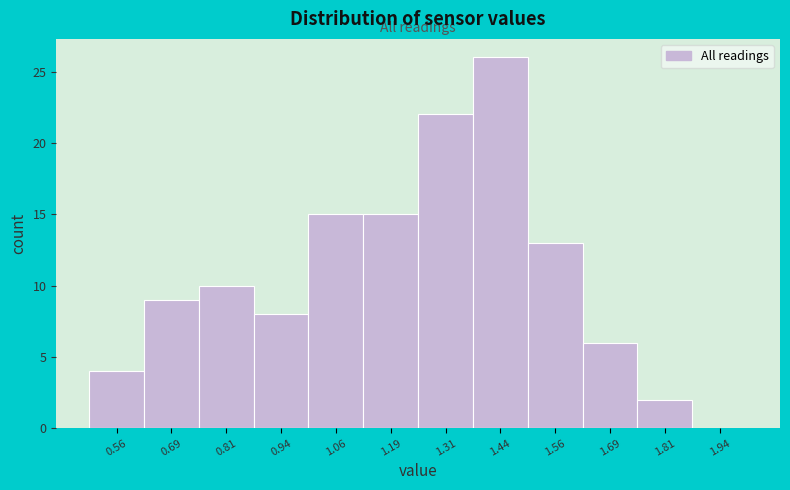

Reading left to right, list every bar in this chart as the range it spans on the x-axis followed by its height. Neither the bar edges nor the heights are printed on the chart, so give them approximately, as read against the axes.

0.500 to 0.625: 4
0.625 to 0.750: 9
0.750 to 0.875: 10
0.875 to 1.000: 8
1.000 to 1.125: 15
1.125 to 1.250: 15
1.250 to 1.375: 22
1.375 to 1.500: 26
1.500 to 1.625: 13
1.625 to 1.750: 6
1.750 to 1.875: 2
1.875 to 2.000: 0